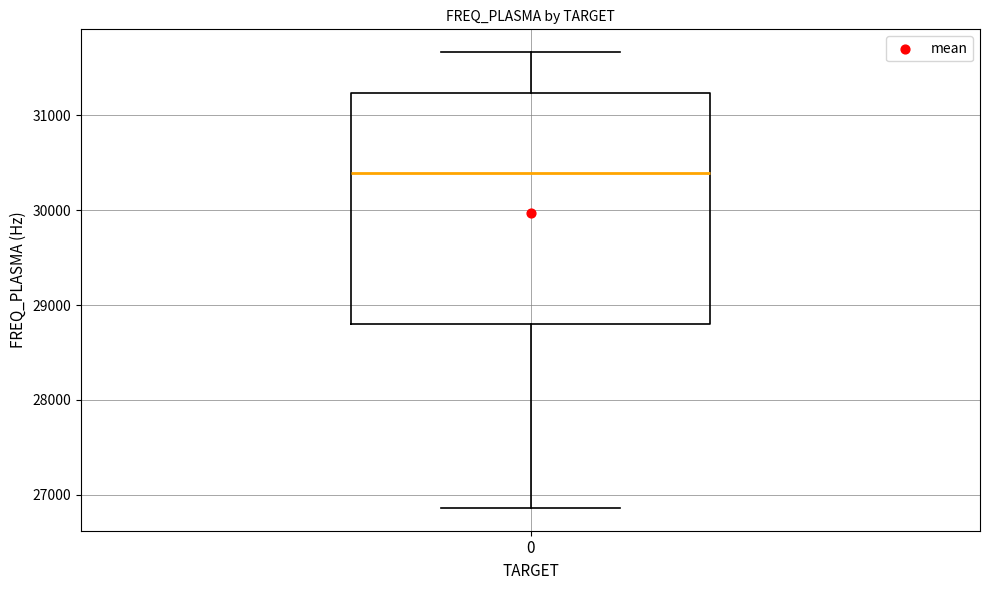

Where does the lower whisker of the box at x = 0 end on the y-axis? The values are not printed on the chart, so give them approximately, as read against the axis.

26900